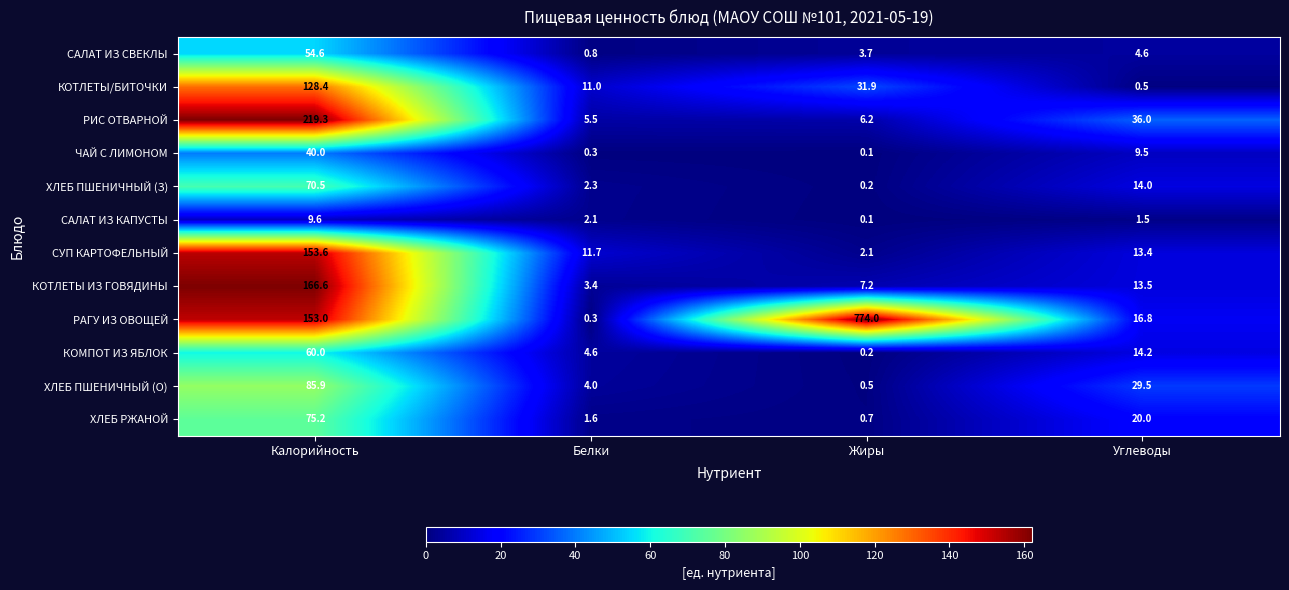

Which series has the largest range (max minus min)?

РАГУ ИЗ ОВОЩЕЙ